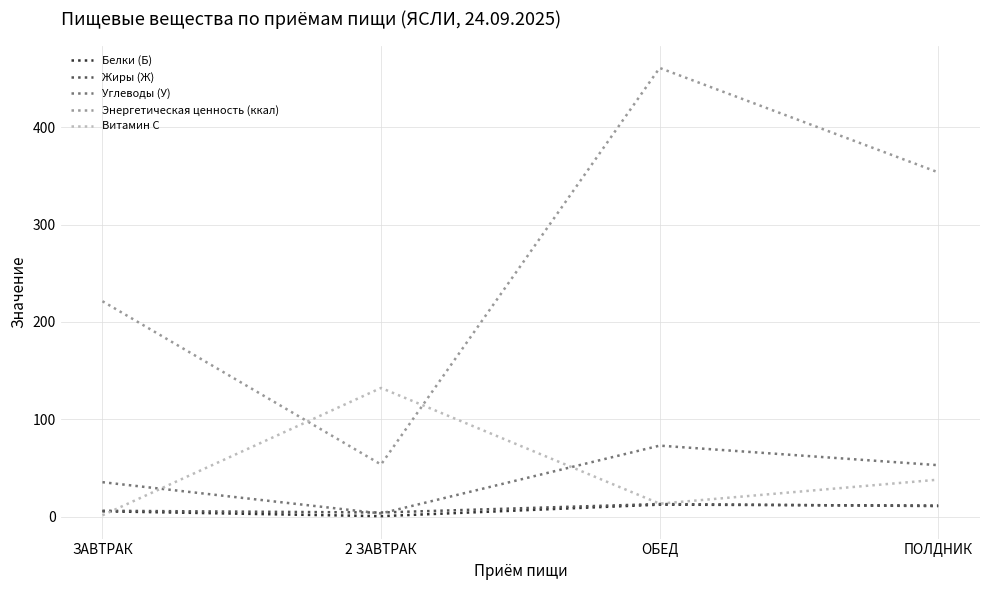

Which series has the largest range (max minus min)?

Энергетическая ценность (ккал)